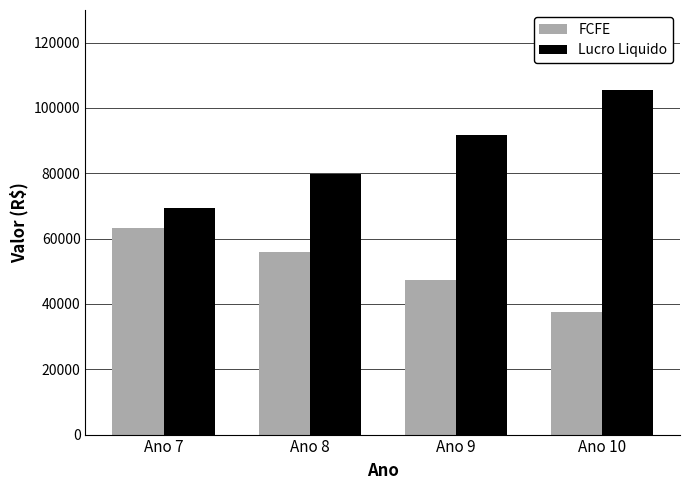

Is the value of Lucro Liquido at Ano 7 greater than the value of FCFE at Ano 8?

Yes